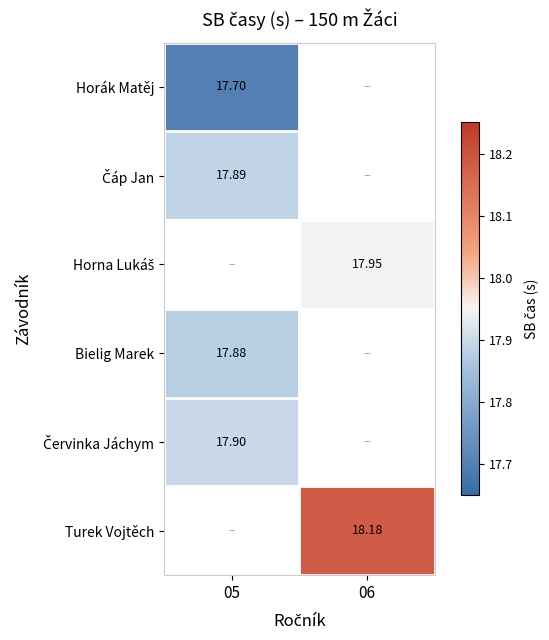

The value of Horák Matěj at 05 is 17.7. True or false?

True